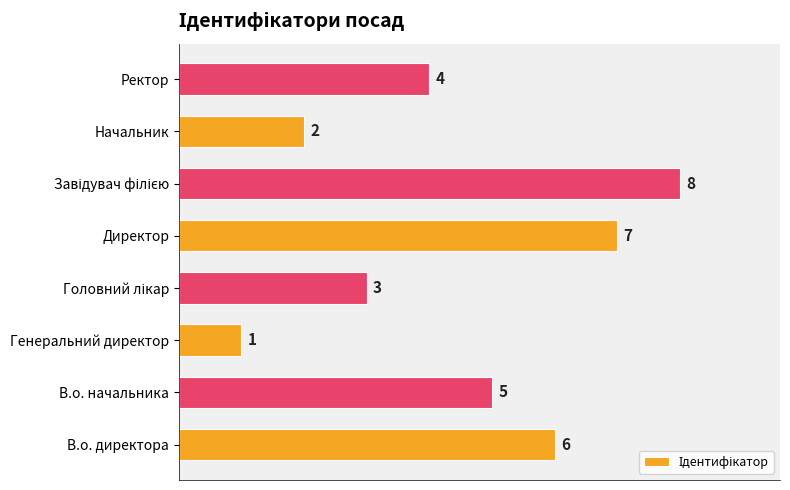

What is the minimum value shown in the chart?

1